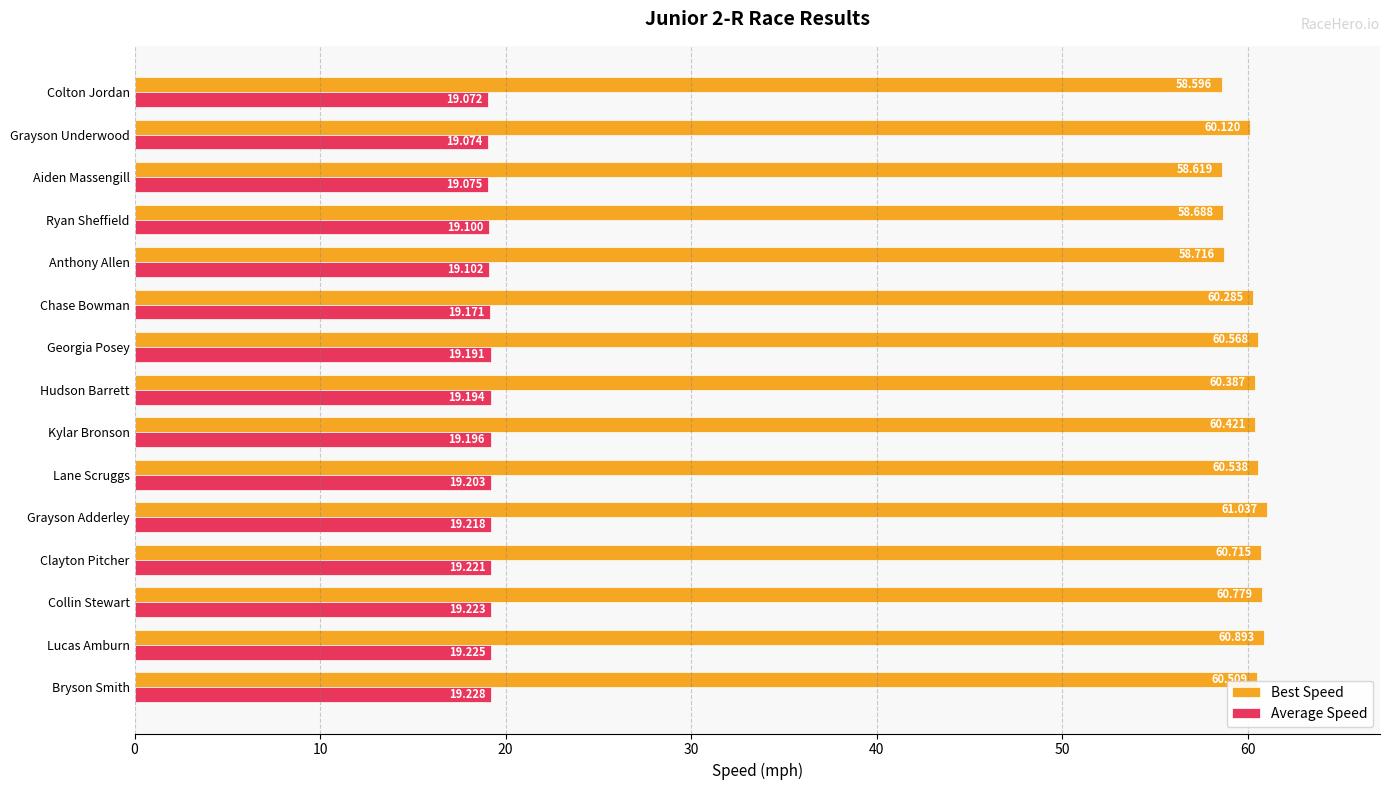

What are all the series names shown in the legend?

Best Speed, Average Speed